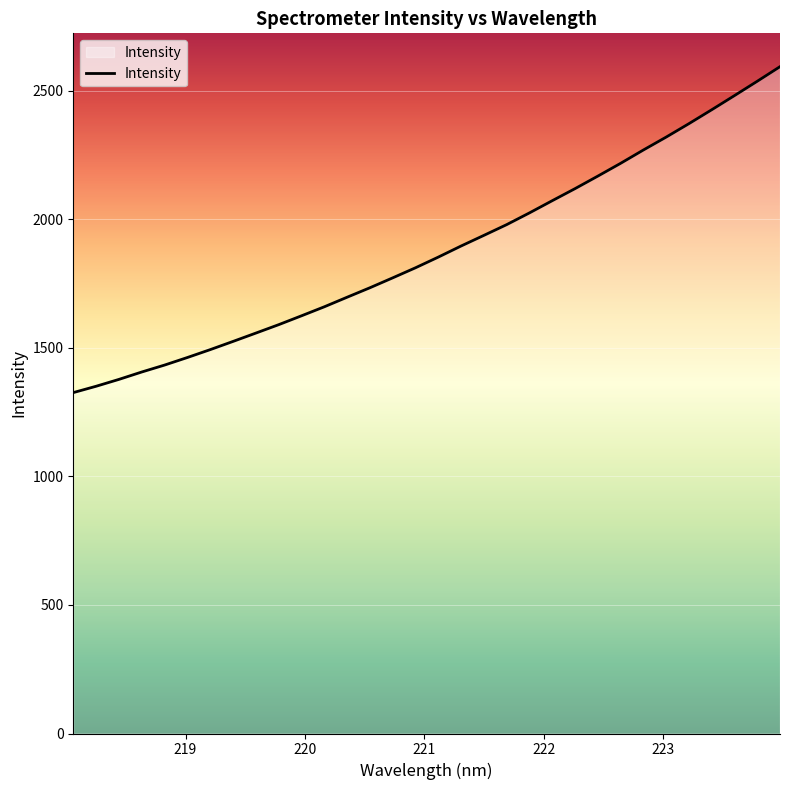

What is the minimum value shown in the chart?

1326.2